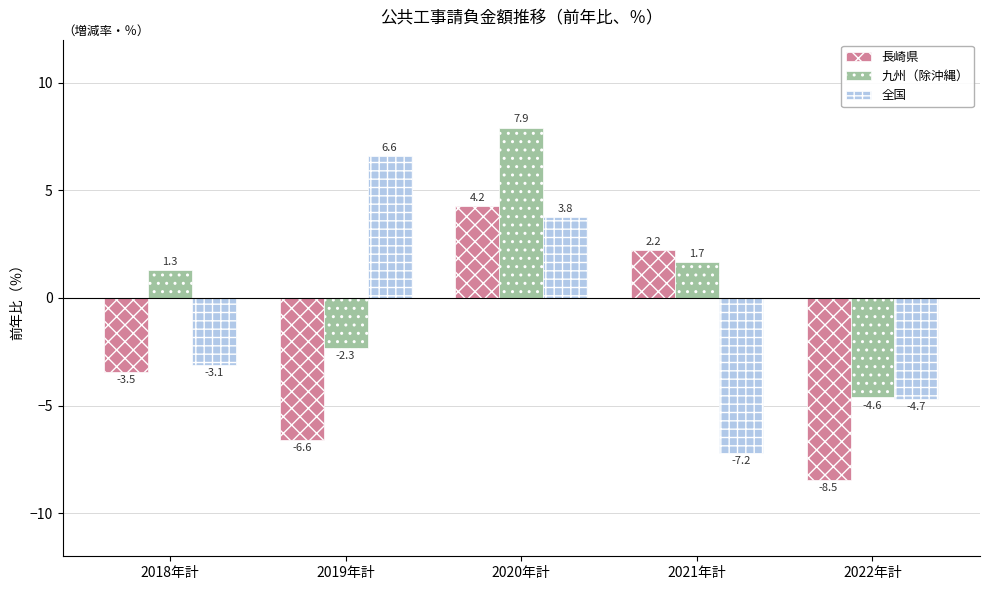

Is the value of 全国 at 2021年計 greater than the value of 九州（除沖縄） at 2018年計?

No